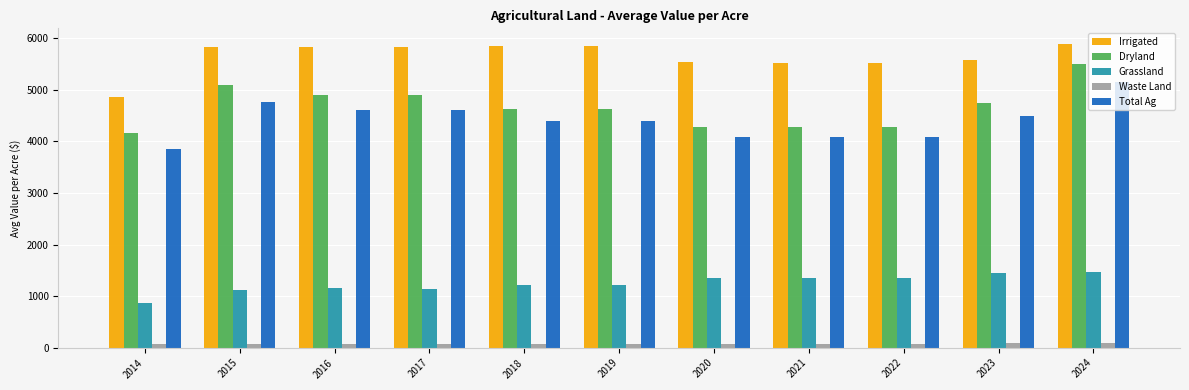

What is the approximate value of Total Ag at 2018?

4393.2